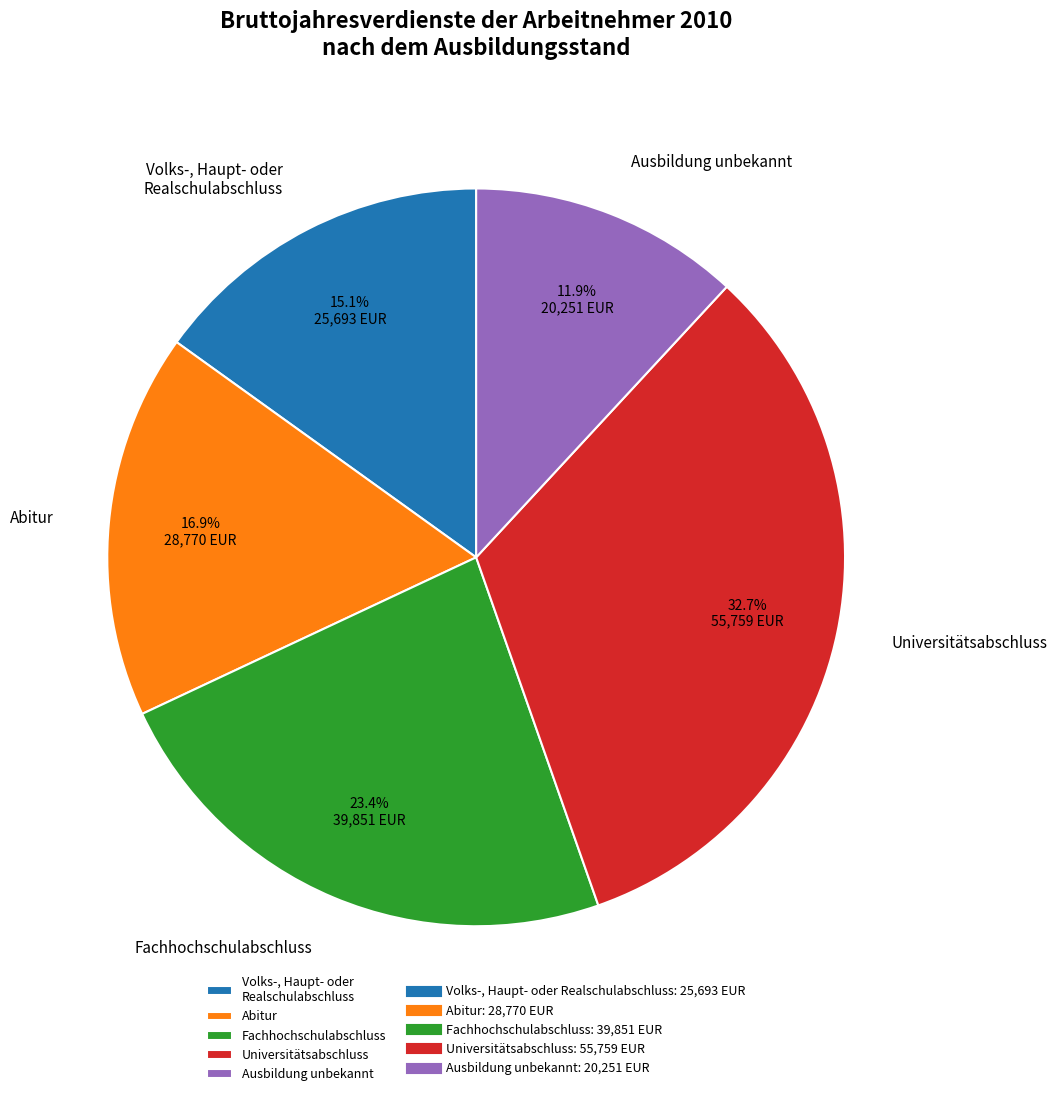

Combined, what portion of the pie is Fachhochschulabschluss and Volks-, Haupt- oder Realschulabschluss?

38.5%